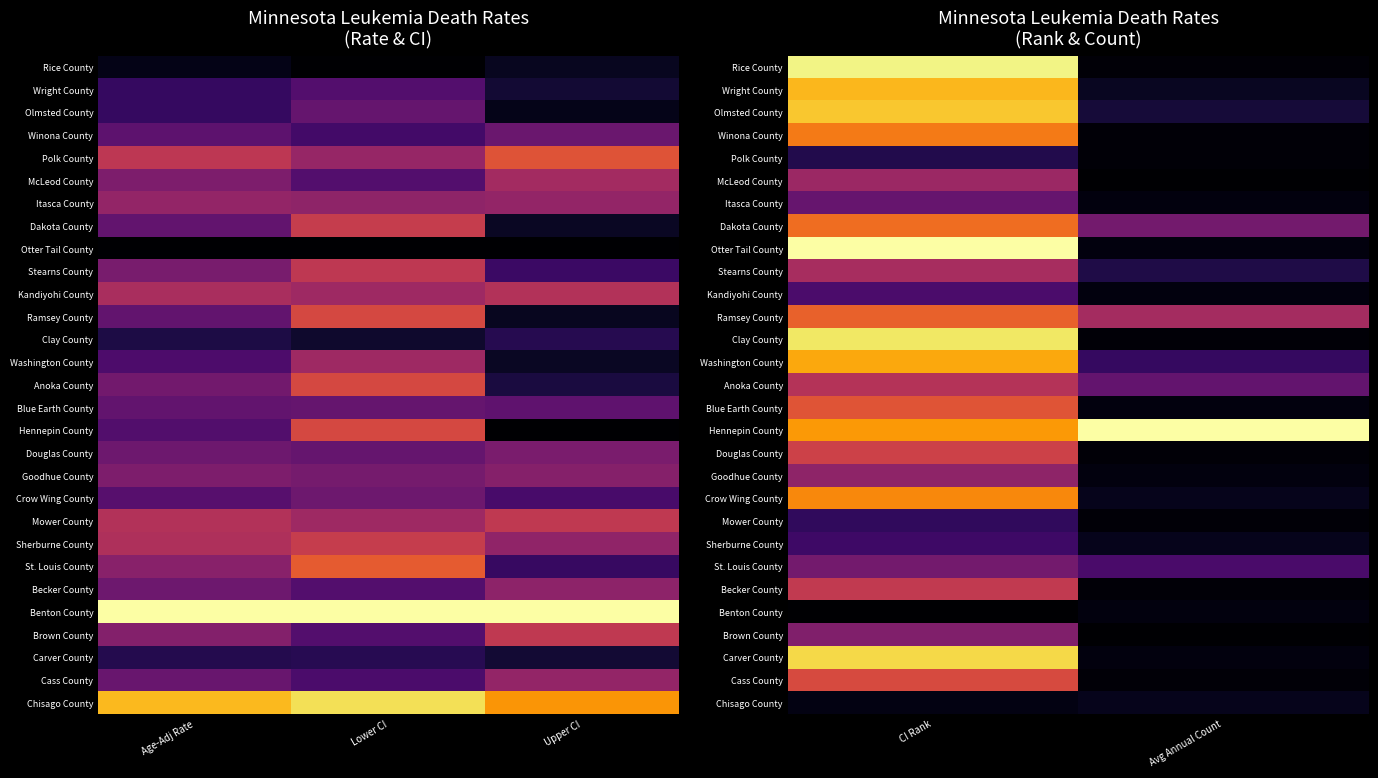

True or false: Winona County has a value of 0.0 at Avg Annual Count.

False